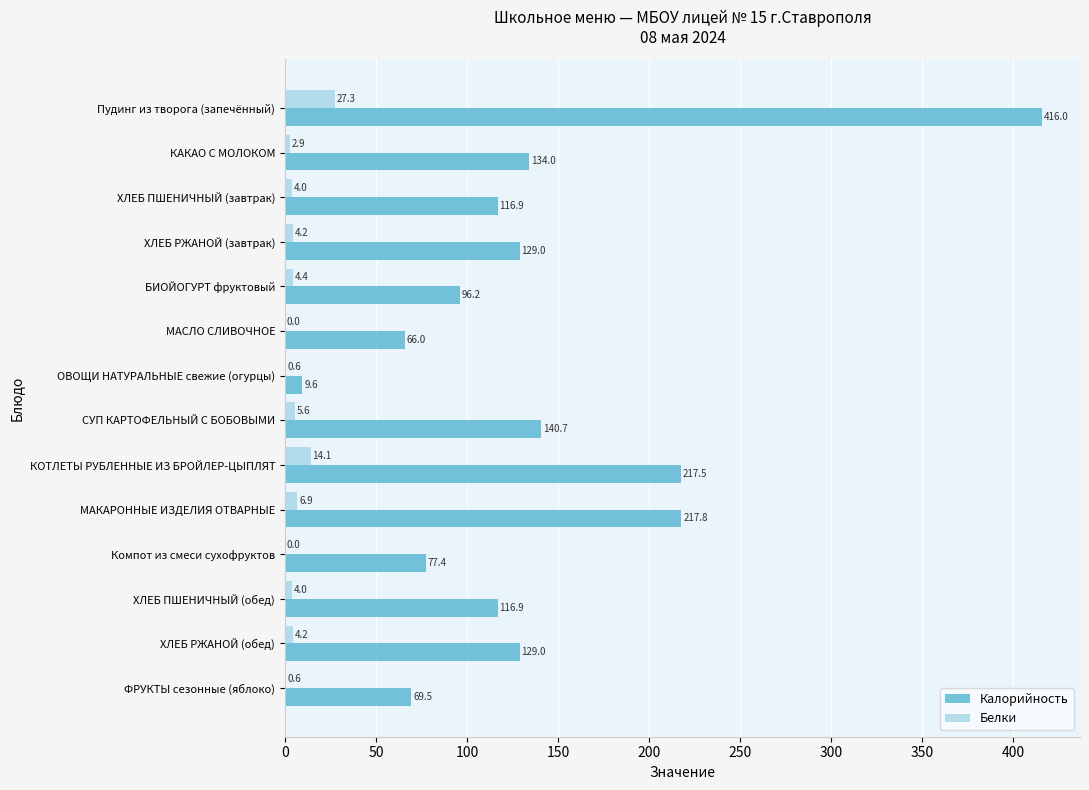

Read the Калорийность value at ХЛЕБ ПШЕНИЧНЫЙ (завтрак).

116.9